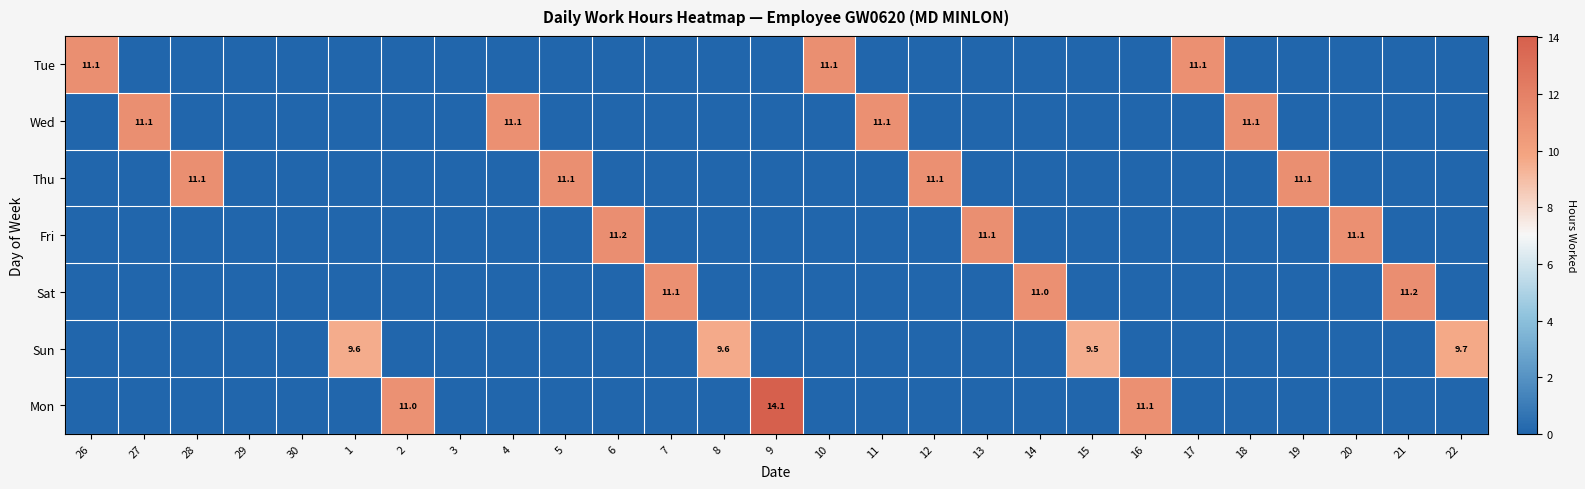

Is it true that Fri equals 11.1 at 13?

True